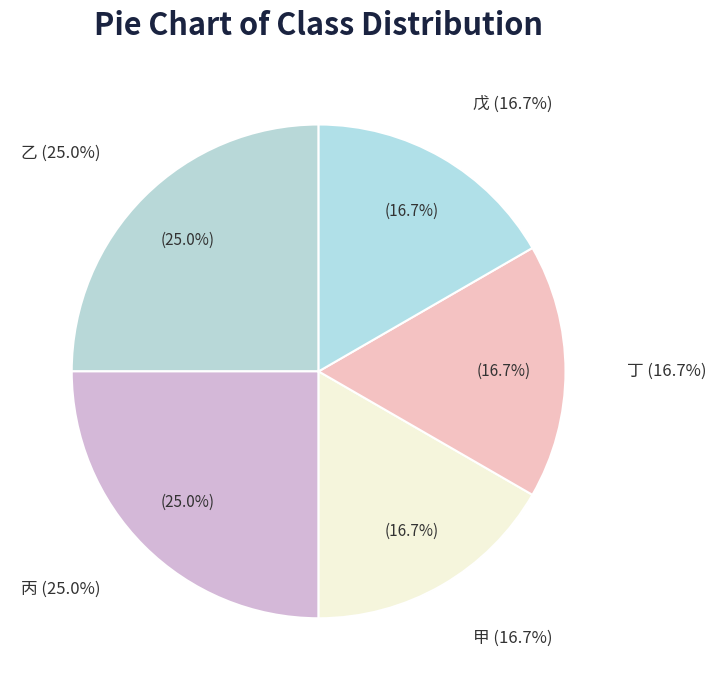

Is 甲 the majority of the pie?

No